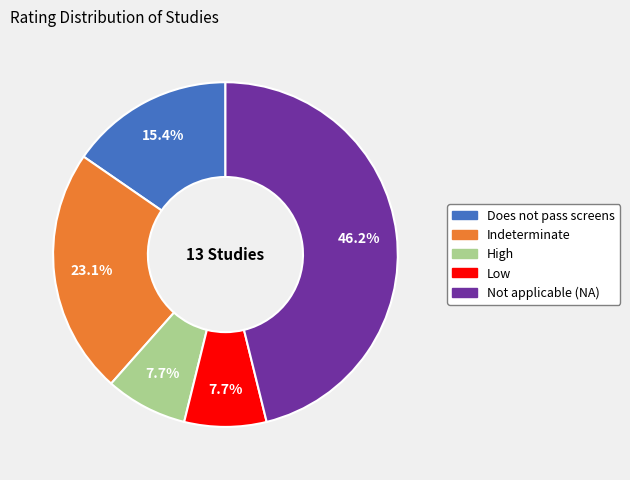

The Low slice represents 13% of the pie. True or false?

False